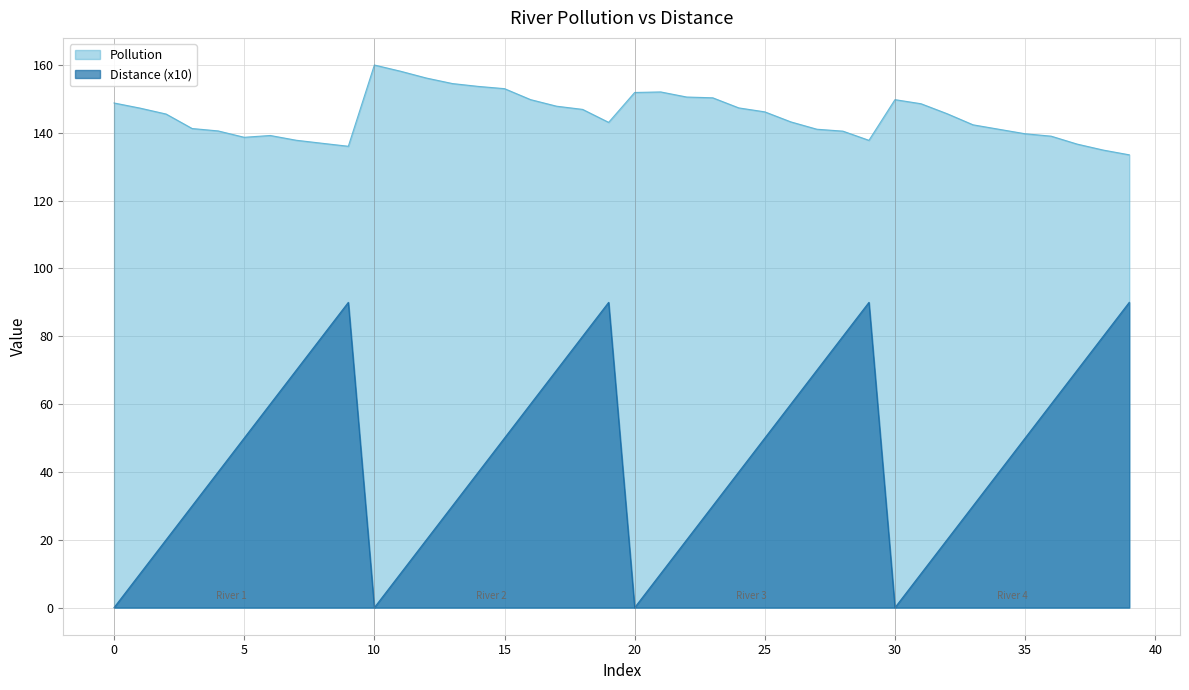

What is the difference between the highest and lowest values at 0?

148.8